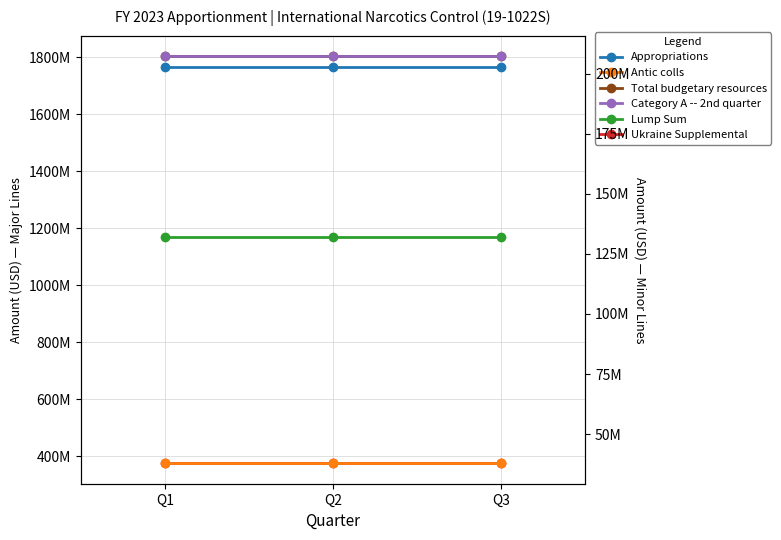

How many distinct data groups are displayed?

6